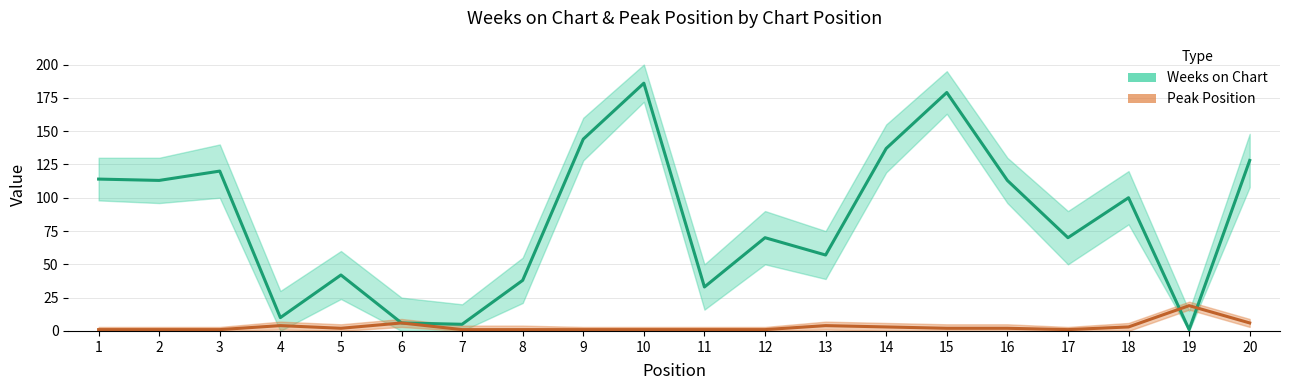

What is the difference between the Weeks on Chart values at 12 and 5?

28